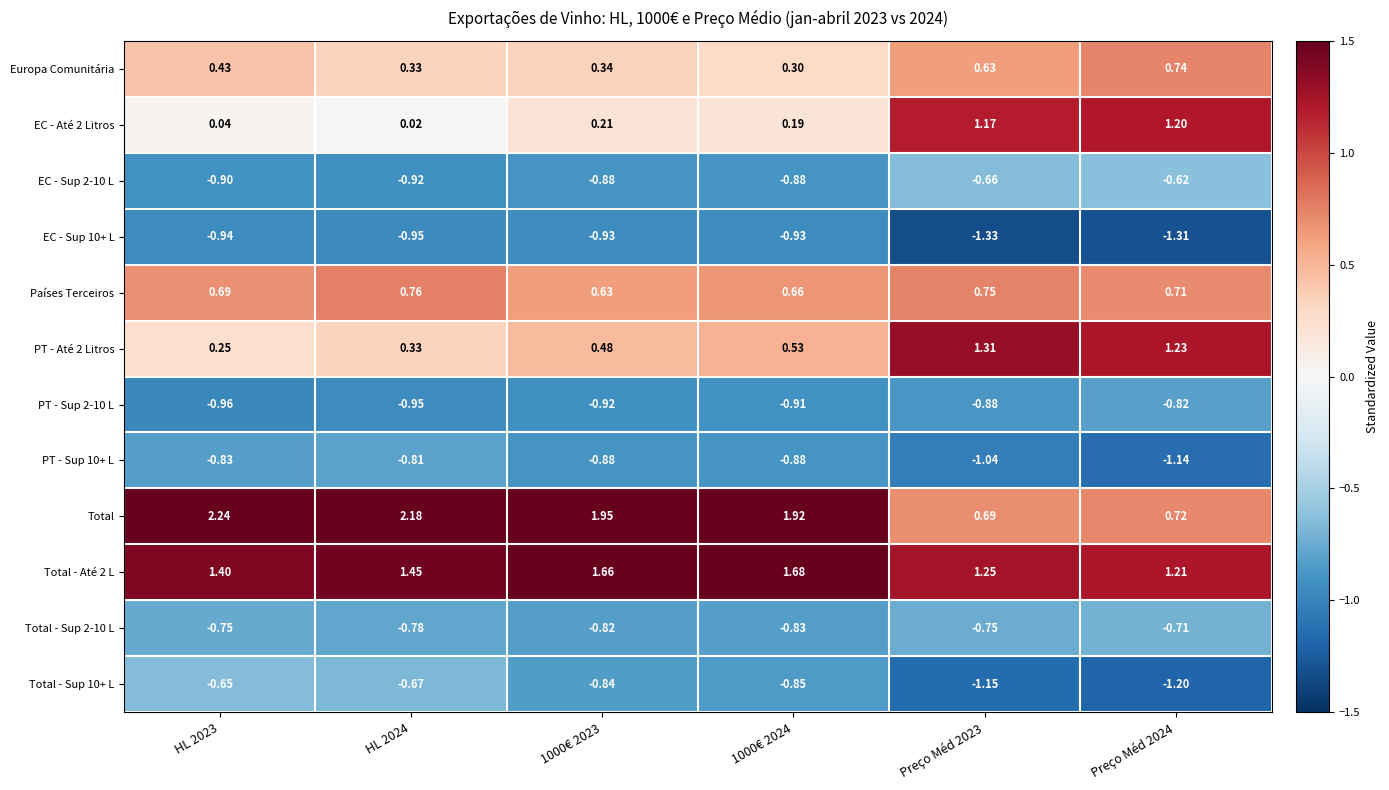

Between HL 2023 and 1000€ 2023, which series saw the biggest shift?

Total